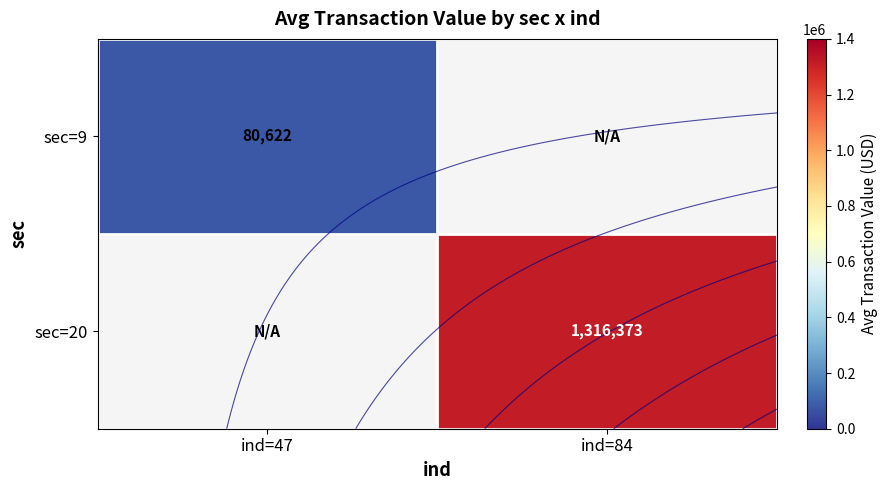

What is the maximum value for sec=9?

80622.3